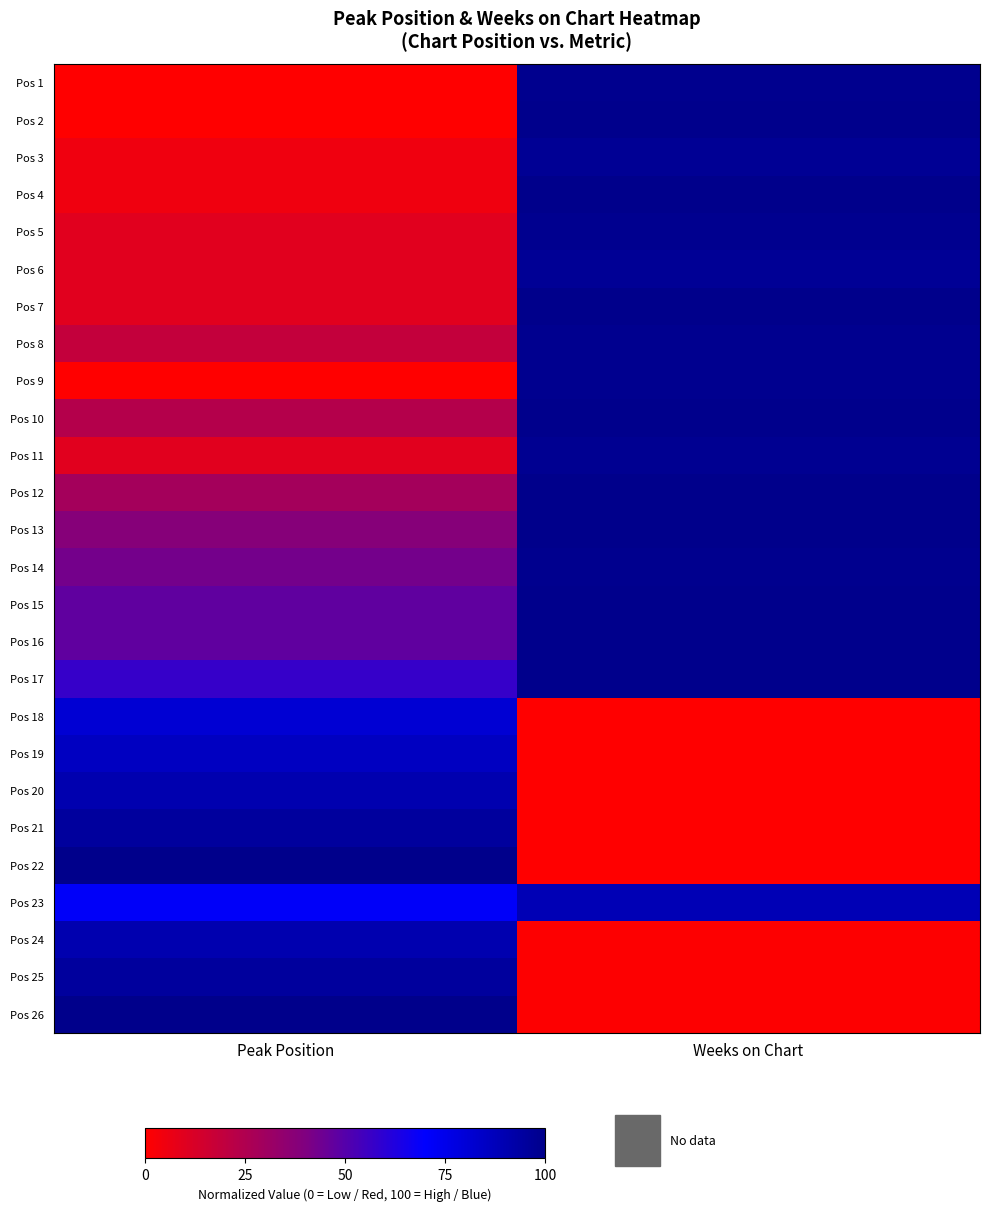

Which series changed the most between Peak Position and Weeks on Chart?

Pos 22